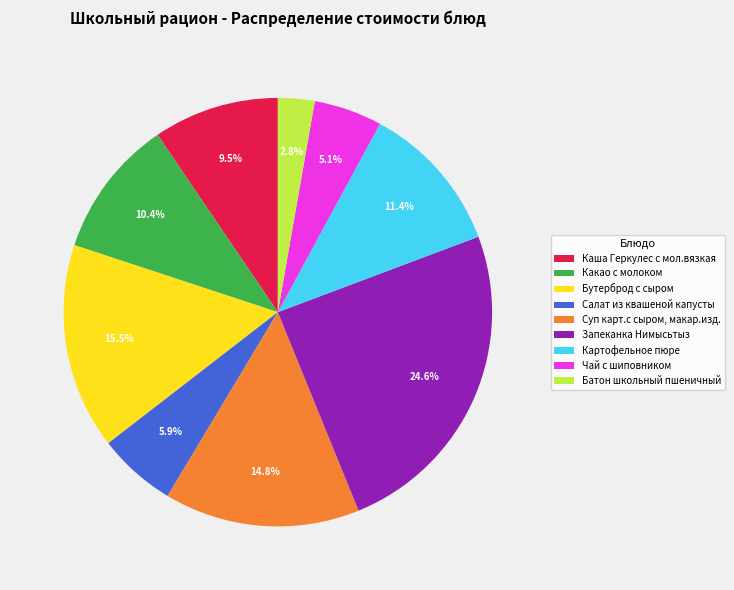

Does Батон школьный пшеничный represent more than half of the total?

No